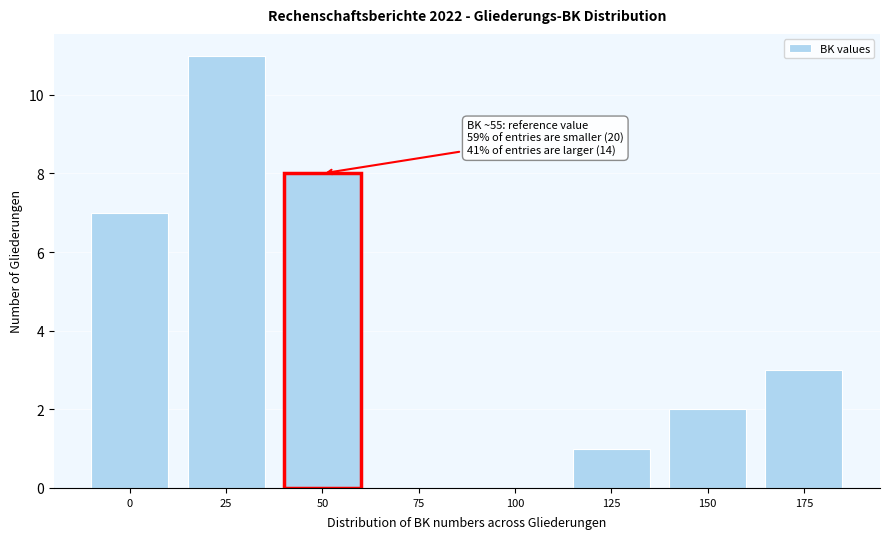

Reading left to right, list all the values displayed in this chart.

0=7	25=11	50=8	75=0	100=0	125=1	150=2	175=3